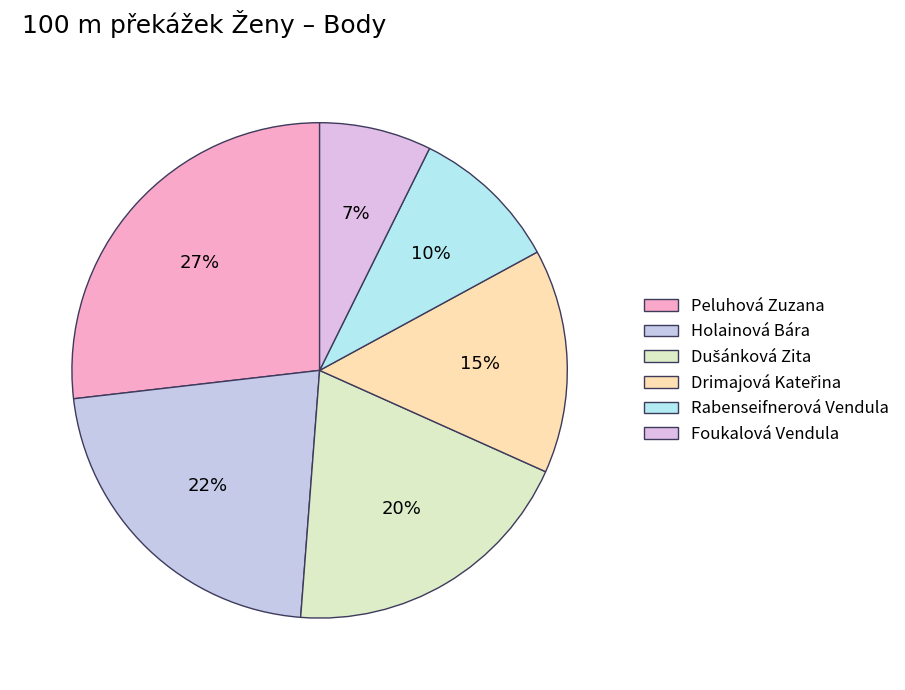

What portion of the pie excludes Drimajová Kateřina?

85.4%